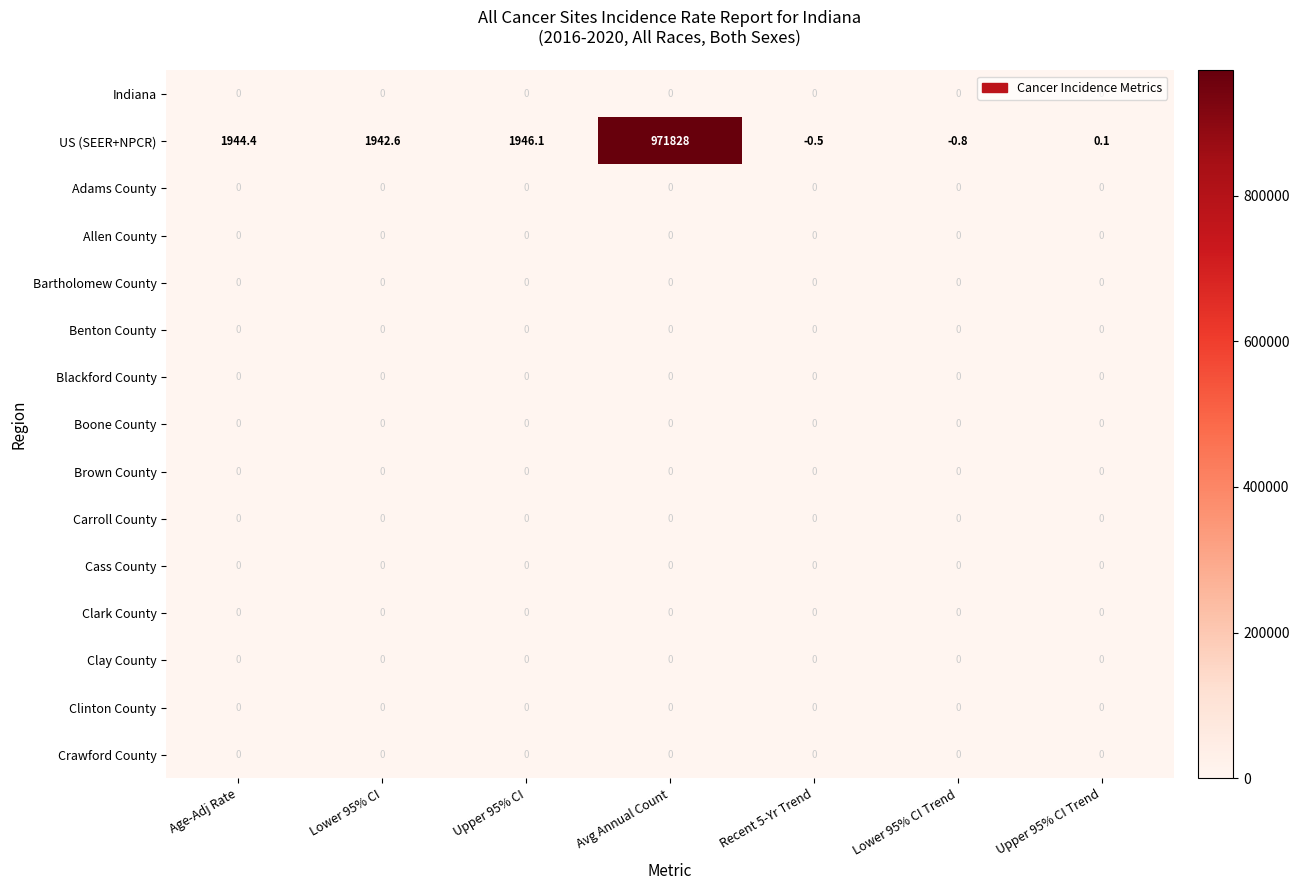

Which series has the largest total across all categories?

US (SEER+NPCR)